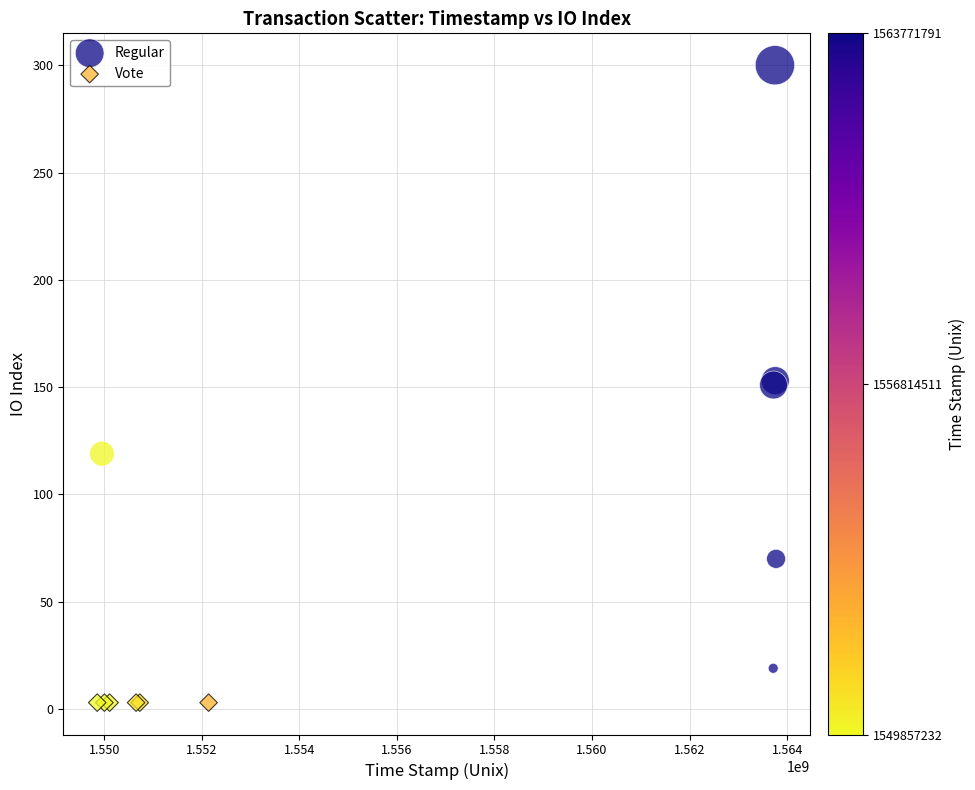

Which series contains the lowest Y value?

Vote